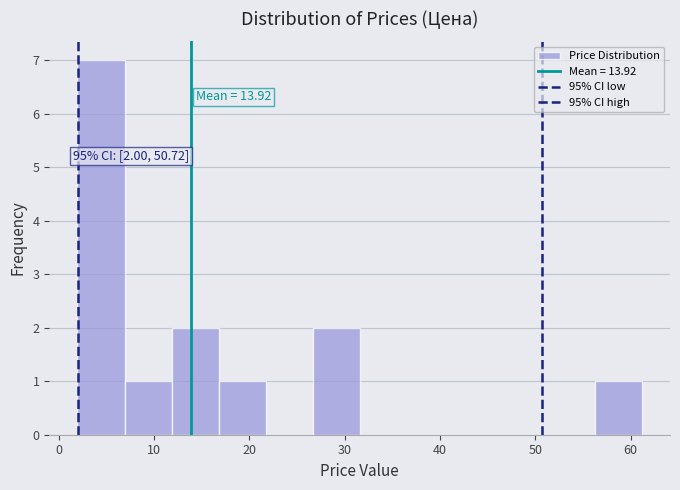

Over which range of the x-axis is the bar tallest?

2 to 7